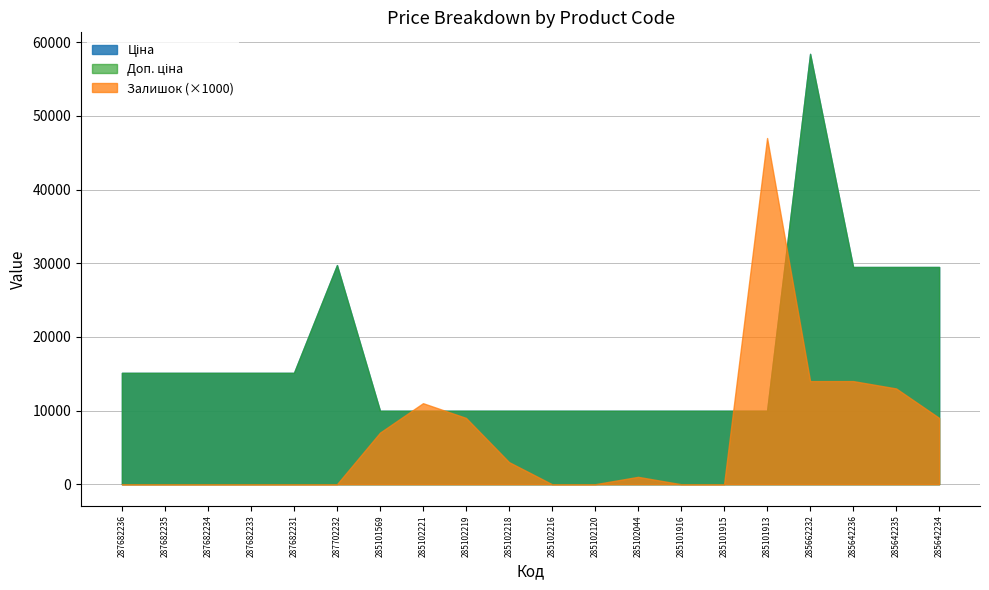

What is the highest value of the Ціна series?

58426.5